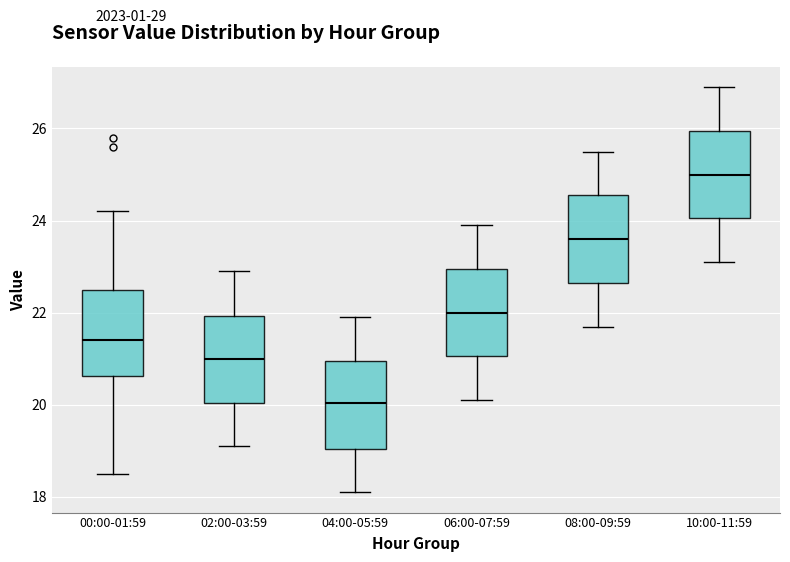

Which box's median line is the lowest?

04:00-05:59